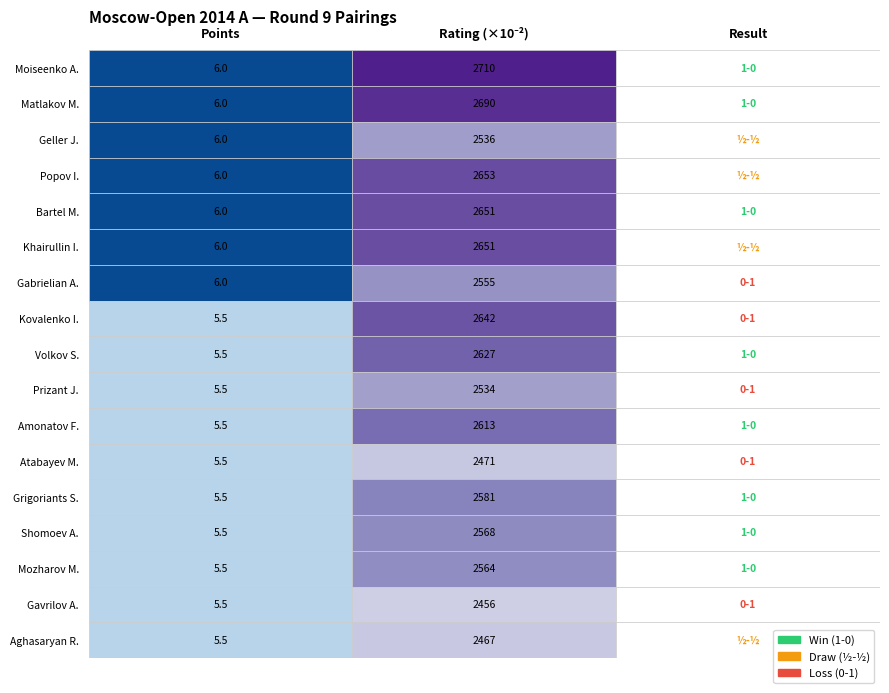

True or false: GM has a value of 3907 at 11.

False